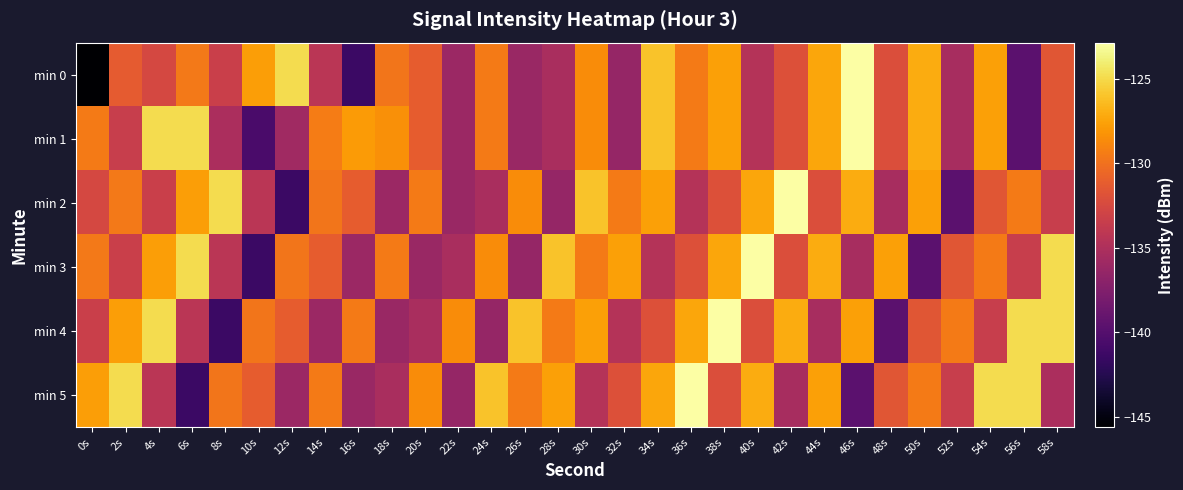

Reading left to right, extract all data points from this chart.

min 0: 0s=-145.6	2s=-131.3	4s=-132.6	6s=-129.5	8s=-133.3	10s=-127.7	12s=-124.8	14s=-134.3	16s=-141.4	18s=-129.8	20s=-131.2	22s=-136.1	24s=-129.5	26s=-136.1	28s=-135.3	30s=-128.6	32s=-136.4	34s=-126.0	36s=-129.5	38s=-127.6	40s=-134.7	42s=-132.0	44s=-127.4	46s=-122.9	48s=-132.1	50s=-127.1	52s=-135.3	54s=-127.6	56s=-139.6	58s=-131.6
min 1: 0s=-129.4	2s=-133.5	4s=-124.9	6s=-124.9	8s=-135.1	10s=-140.6	12s=-135.8	14s=-129.4	16s=-127.9	18s=-128.4	20s=-131.2	22s=-136.1	24s=-129.5	26s=-136.1	28s=-135.3	30s=-128.6	32s=-136.4	34s=-126.0	36s=-129.5	38s=-127.6	40s=-134.7	42s=-132.0	44s=-127.4	46s=-122.9	48s=-132.1	50s=-127.1	52s=-135.3	54s=-127.6	56s=-139.6	58s=-131.6
min 2: 0s=-132.6	2s=-129.5	4s=-133.3	6s=-127.7	8s=-124.8	10s=-134.3	12s=-141.4	14s=-129.8	16s=-131.2	18s=-136.1	20s=-129.5	22s=-136.1	24s=-135.3	26s=-128.6	28s=-136.4	30s=-126.0	32s=-129.5	34s=-127.6	36s=-134.7	38s=-132.0	40s=-127.4	42s=-122.9	44s=-132.1	46s=-127.1	48s=-135.3	50s=-127.6	52s=-139.6	54s=-131.6	56s=-129.4	58s=-133.5
min 3: 0s=-129.5	2s=-133.3	4s=-127.7	6s=-124.8	8s=-134.3	10s=-141.4	12s=-129.8	14s=-131.2	16s=-136.1	18s=-129.5	20s=-136.1	22s=-135.3	24s=-128.6	26s=-136.4	28s=-126.0	30s=-129.5	32s=-127.6	34s=-134.7	36s=-132.0	38s=-127.4	40s=-122.9	42s=-132.1	44s=-127.1	46s=-135.3	48s=-127.6	50s=-139.6	52s=-131.6	54s=-129.4	56s=-133.5	58s=-124.9
min 4: 0s=-133.3	2s=-127.7	4s=-124.8	6s=-134.3	8s=-141.4	10s=-129.8	12s=-131.2	14s=-136.1	16s=-129.5	18s=-136.1	20s=-135.3	22s=-128.6	24s=-136.4	26s=-126.0	28s=-129.5	30s=-127.6	32s=-134.7	34s=-132.0	36s=-127.4	38s=-122.9	40s=-132.1	42s=-127.1	44s=-135.3	46s=-127.6	48s=-139.6	50s=-131.6	52s=-129.4	54s=-133.5	56s=-124.9	58s=-124.9
min 5: 0s=-127.7	2s=-124.8	4s=-134.3	6s=-141.4	8s=-129.8	10s=-131.2	12s=-136.1	14s=-129.5	16s=-136.1	18s=-135.3	20s=-128.6	22s=-136.4	24s=-126.0	26s=-129.5	28s=-127.6	30s=-134.7	32s=-132.0	34s=-127.4	36s=-122.9	38s=-132.1	40s=-127.1	42s=-135.3	44s=-127.6	46s=-139.6	48s=-131.6	50s=-129.4	52s=-133.5	54s=-124.9	56s=-124.9	58s=-135.1